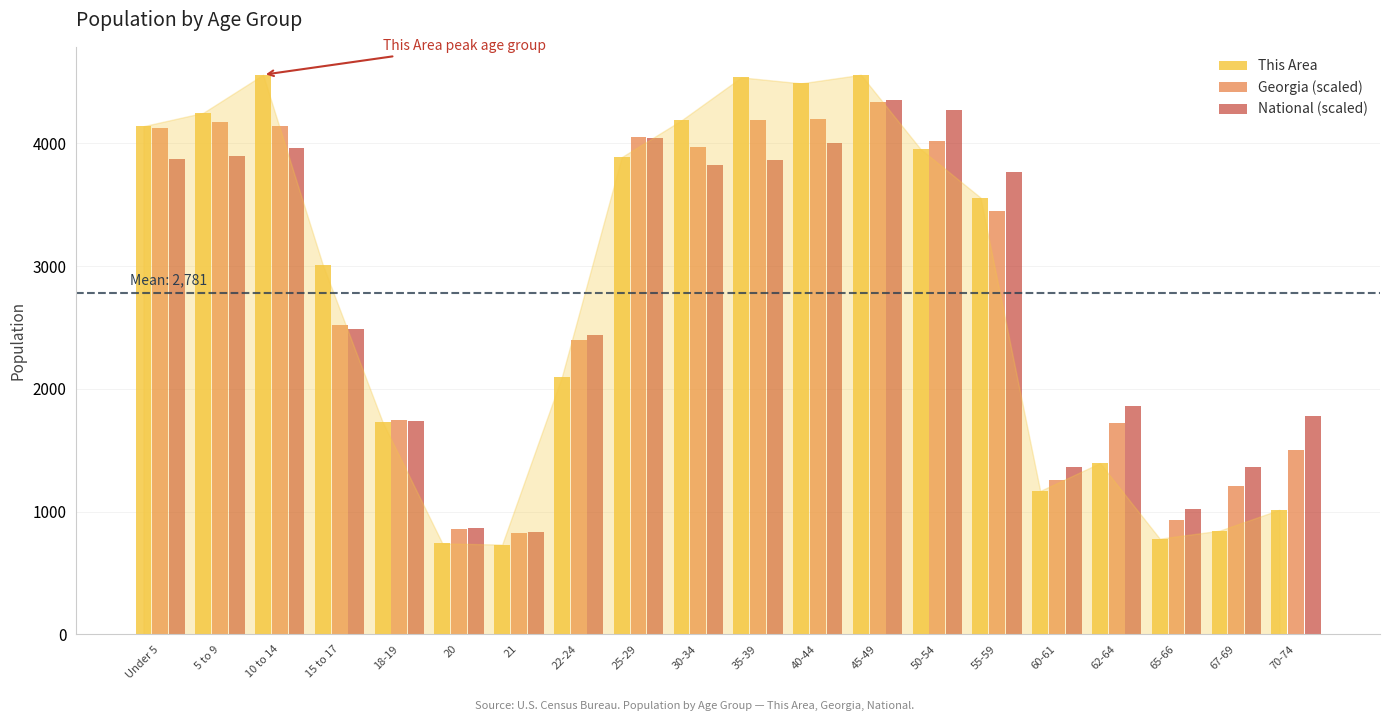

What is the smallest value displayed?

731.0